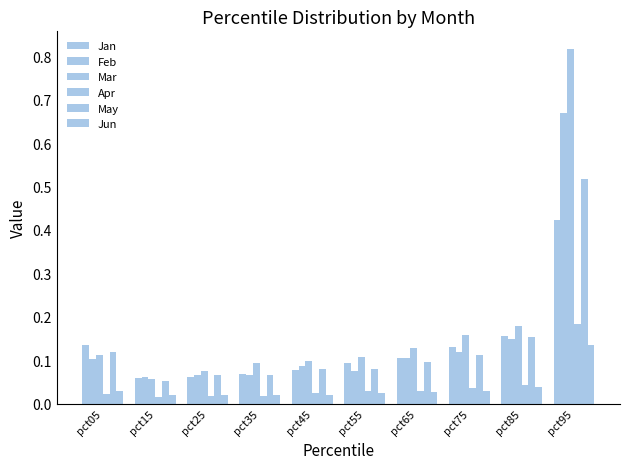

Reading left to right, transcribe all the data shown in this chart.

Jan: 0.1	0.1	0.1	0.1	0.1	0.1	0.1	0.1	0.2	0.4
Feb: 0.1	0.1	0.1	0.1	0.1	0.1	0.1	0.1	0.1	0.7
Mar: 0.1	0.1	0.1	0.1	0.1	0.1	0.1	0.2	0.2	0.8
Apr: 0.0	0.0	0.0	0.0	0.0	0.0	0.0	0.0	0.0	0.2
May: 0.1	0.1	0.1	0.1	0.1	0.1	0.1	0.1	0.2	0.5
Jun: 0.0	0.0	0.0	0.0	0.0	0.0	0.0	0.0	0.0	0.1